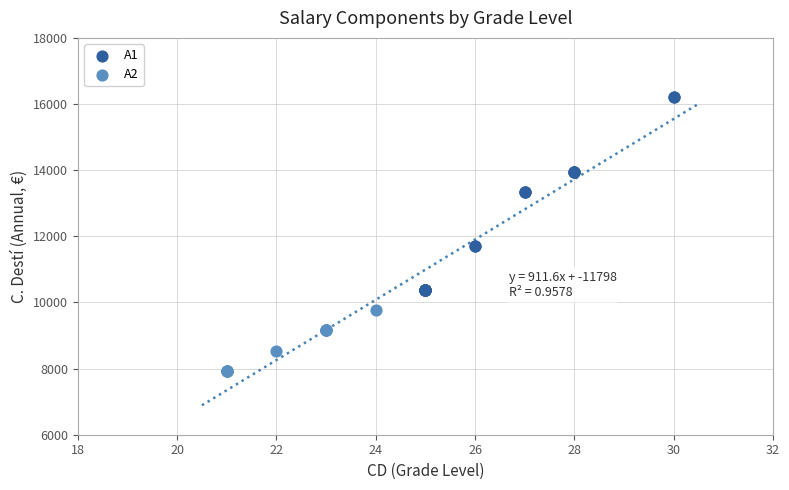

Which series reaches the minimum Y coordinate?

A2